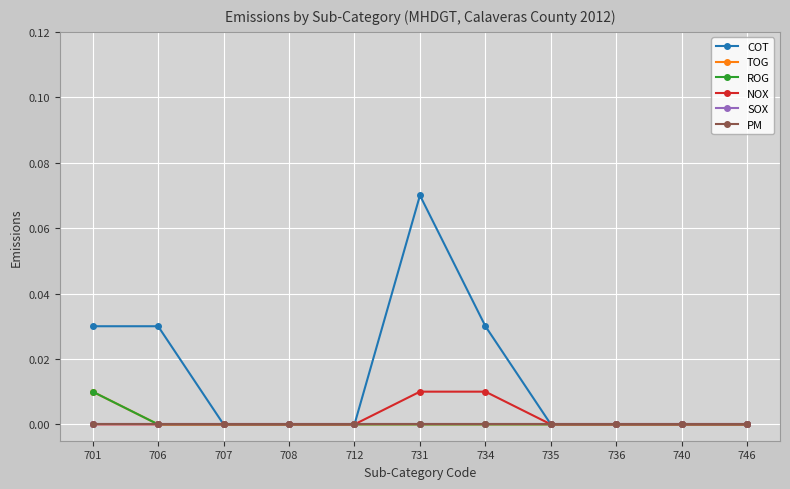

At which category is the sum across all series the highest?

731